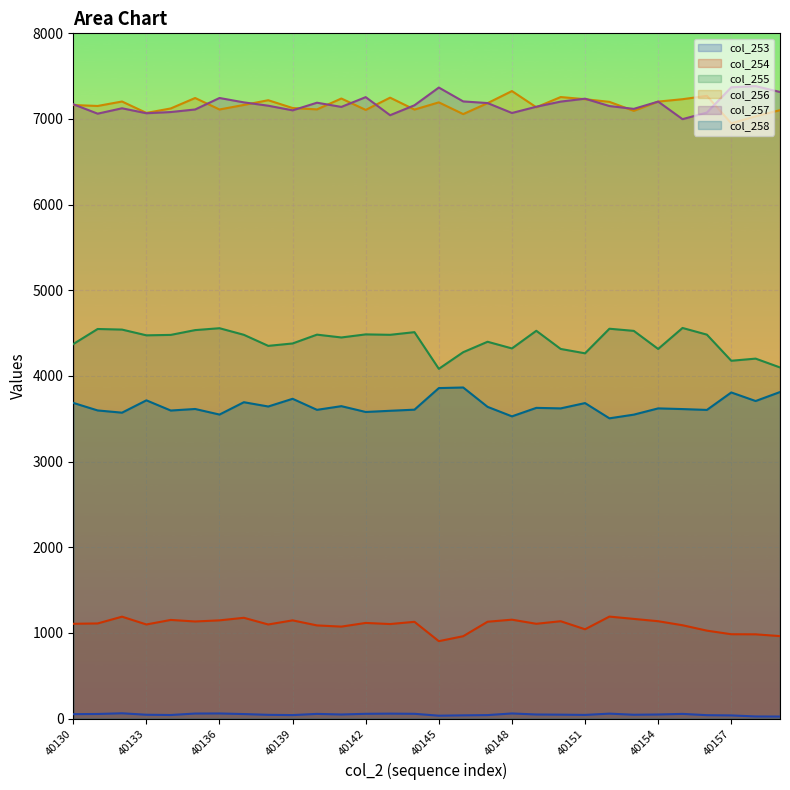

What is the average value of the col_253 series?

47